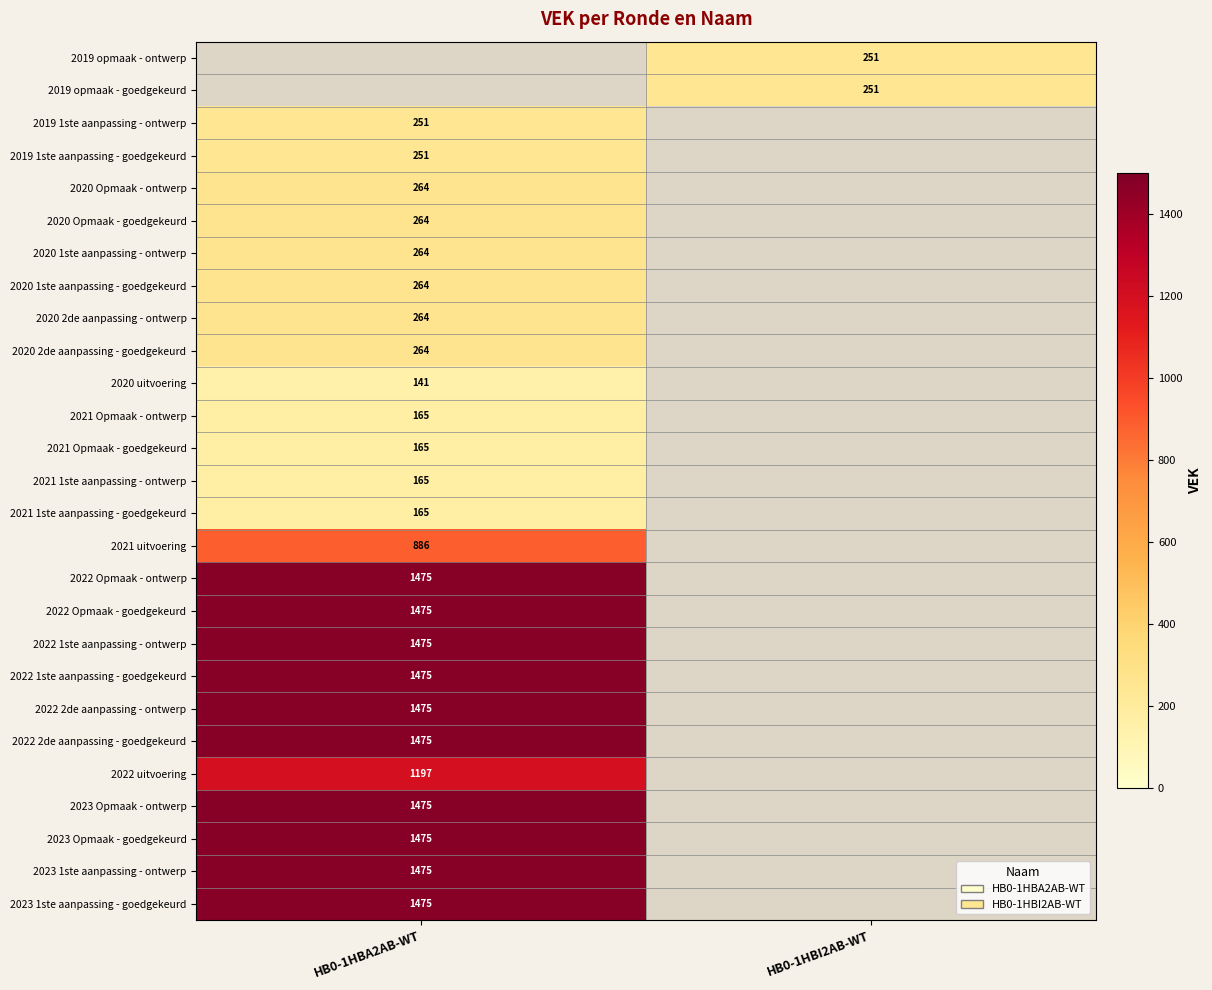

The 2021 Opmaak - goedgekeurd series shows 165 at HB0-1HBA2AB-WT. True or false?

True